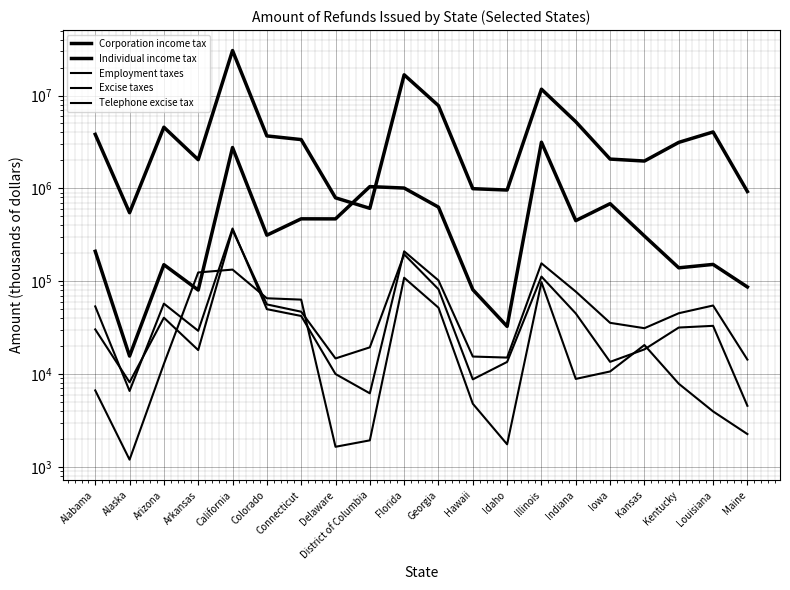

Does the chart display data point markers on the line(s)?

No